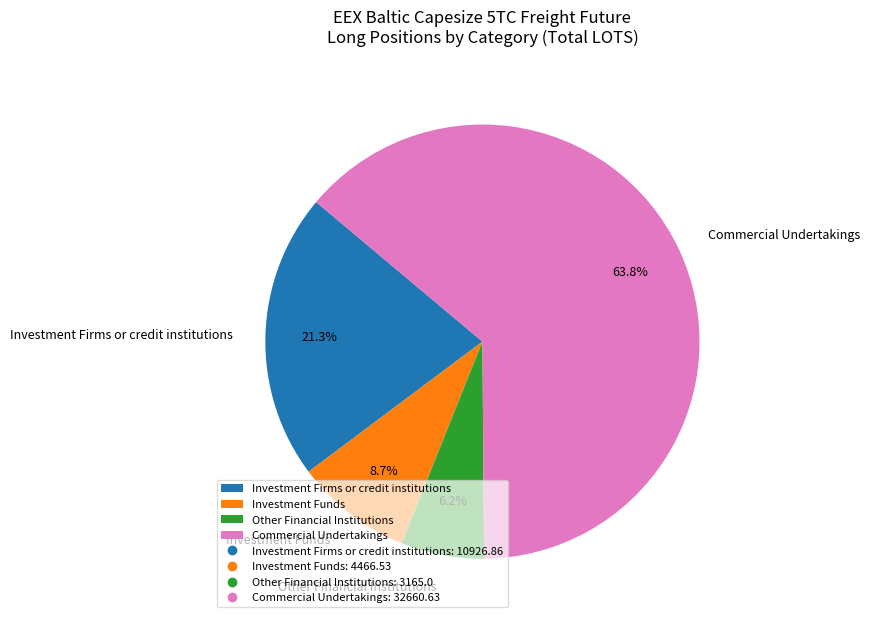

Approximately how many times larger is the value at Investment Firms or credit institutions compared to Commercial Undertakings?

0.3